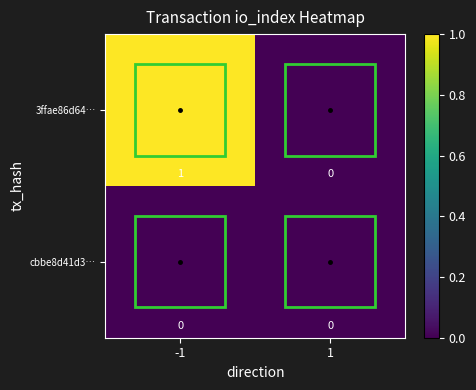

Is the value of cbbe8d41d3… at -1 greater than the value of 3ffae86d64… at -1?

No